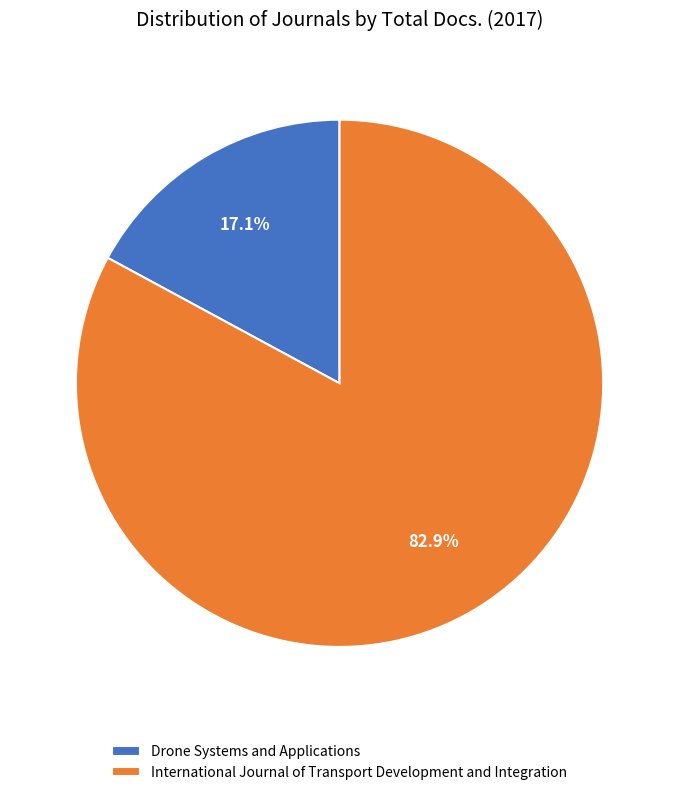

Rank the categories by value from highest to lowest.

International Journal of Transport Development and Integration, Drone Systems and Applications